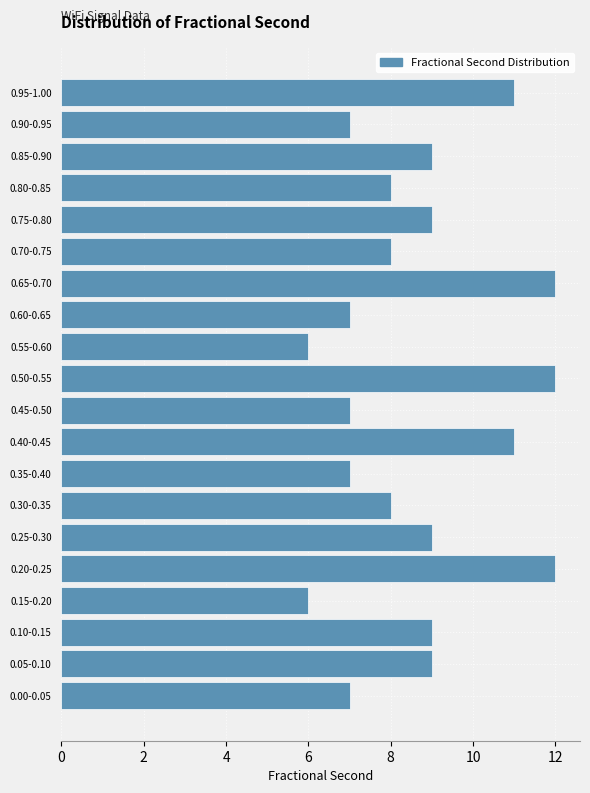

Reading bottom to top, extract all data points from this chart.

0.00-0.05=7	0.05-0.10=9	0.10-0.15=9	0.15-0.20=6	0.20-0.25=12	0.25-0.30=9	0.30-0.35=8	0.35-0.40=7	0.40-0.45=11	0.45-0.50=7	0.50-0.55=12	0.55-0.60=6	0.60-0.65=7	0.65-0.70=12	0.70-0.75=8	0.75-0.80=9	0.80-0.85=8	0.85-0.90=9	0.90-0.95=7	0.95-1.00=11